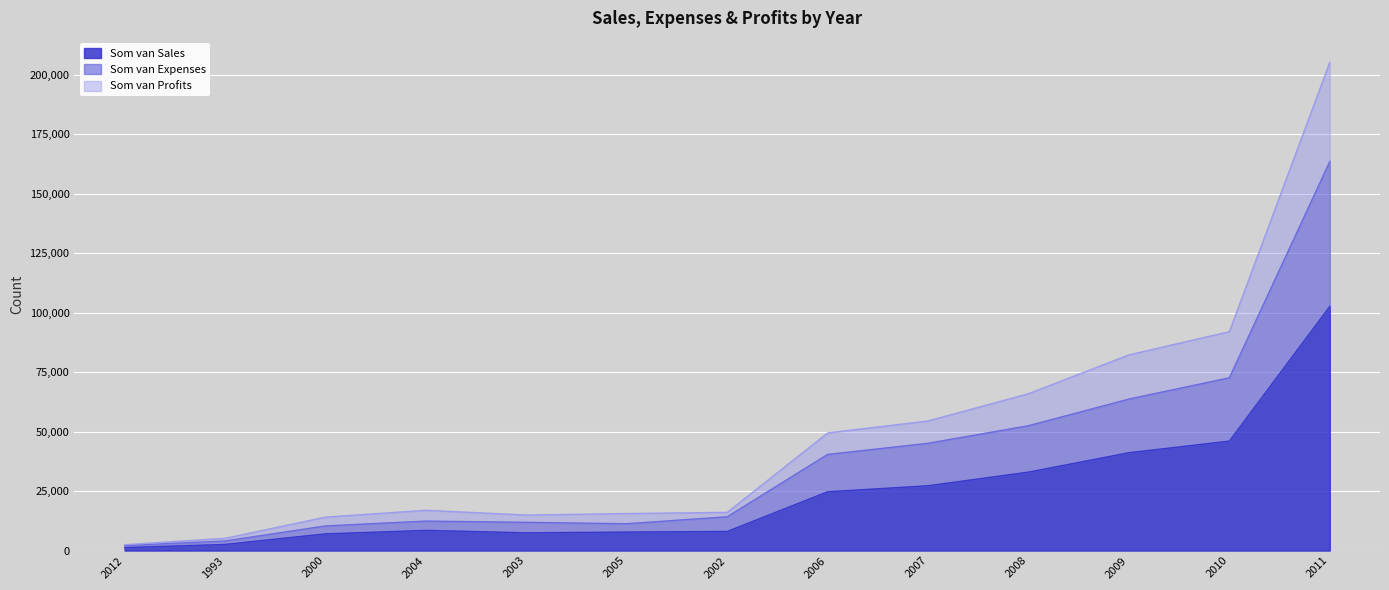

What is the maximum value shown in the chart?

102571.3